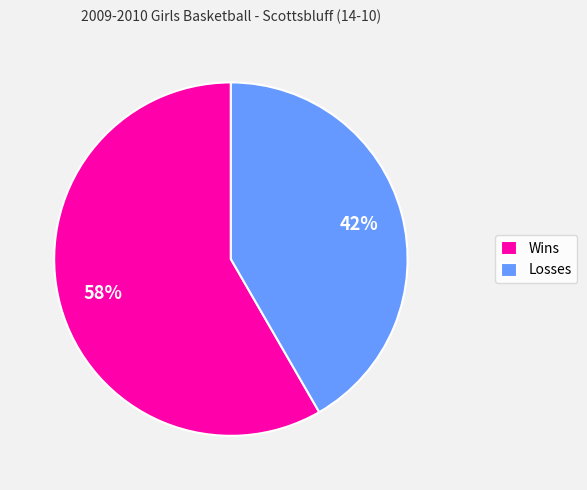

Which category has the biggest portion of the pie?

Wins